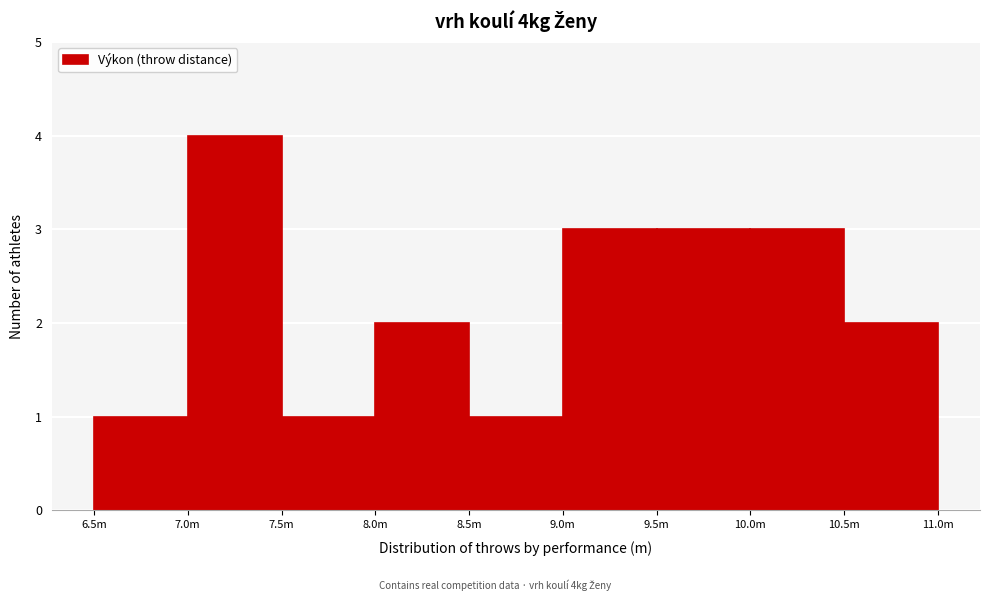

Reading left to right, list all the values displayed in this chart.

1	4	1	2	1	3	3	3	2